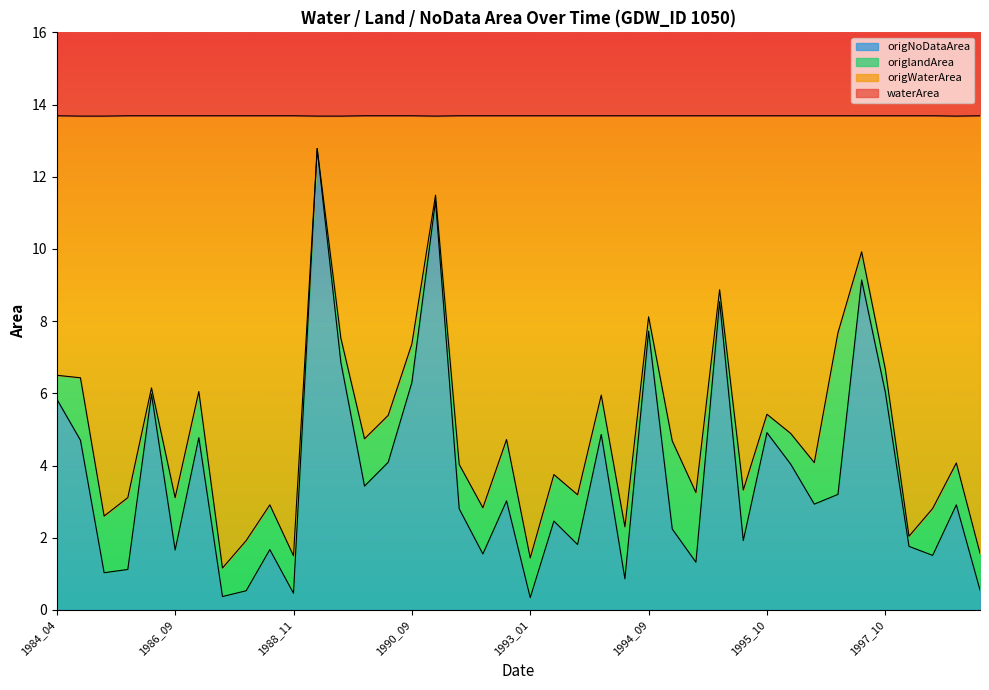

What is the sum of all origNoDataArea values?

149.3